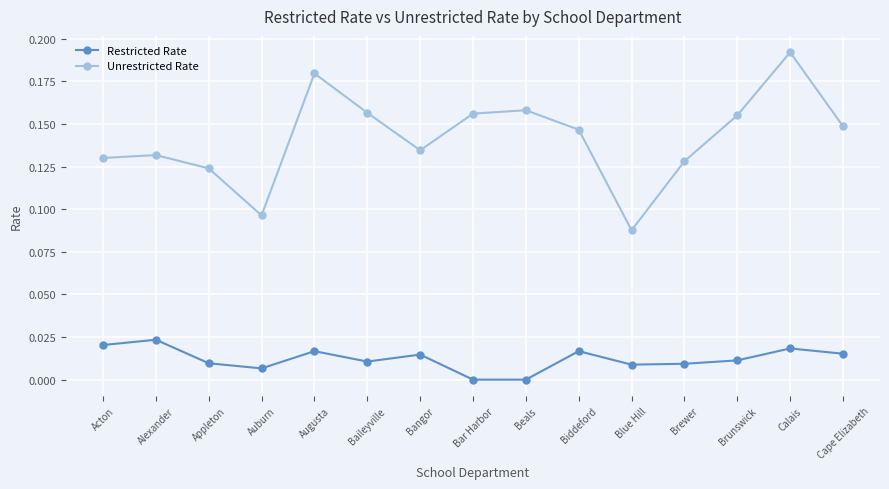

Which series has the largest total across all categories?

Unrestricted Rate